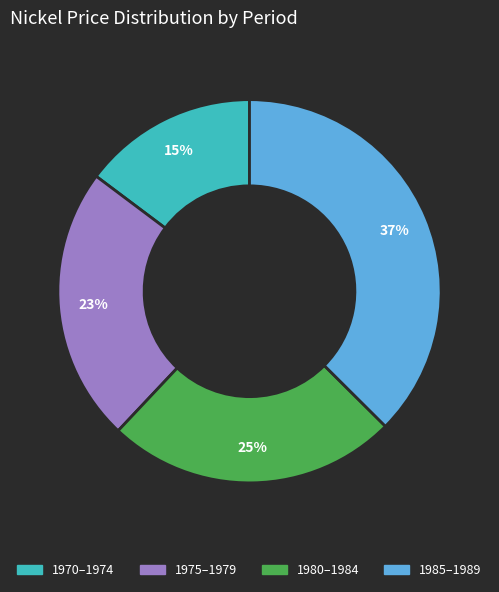

What percentage is the 1980–1984 slice, to the nearest percent?

25%